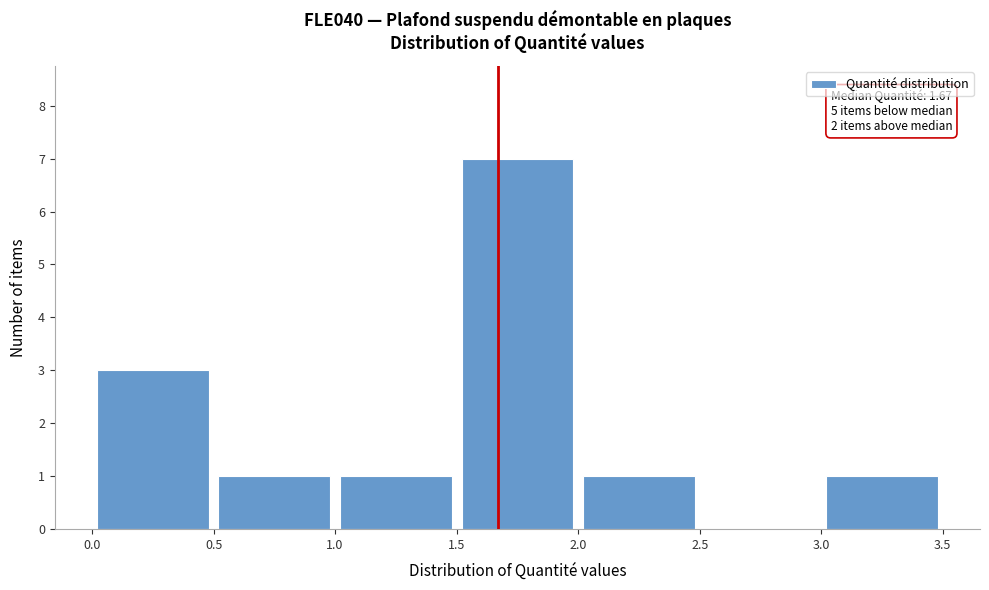

Which range on the x-axis has the tallest bar?

1.5 to 2.0